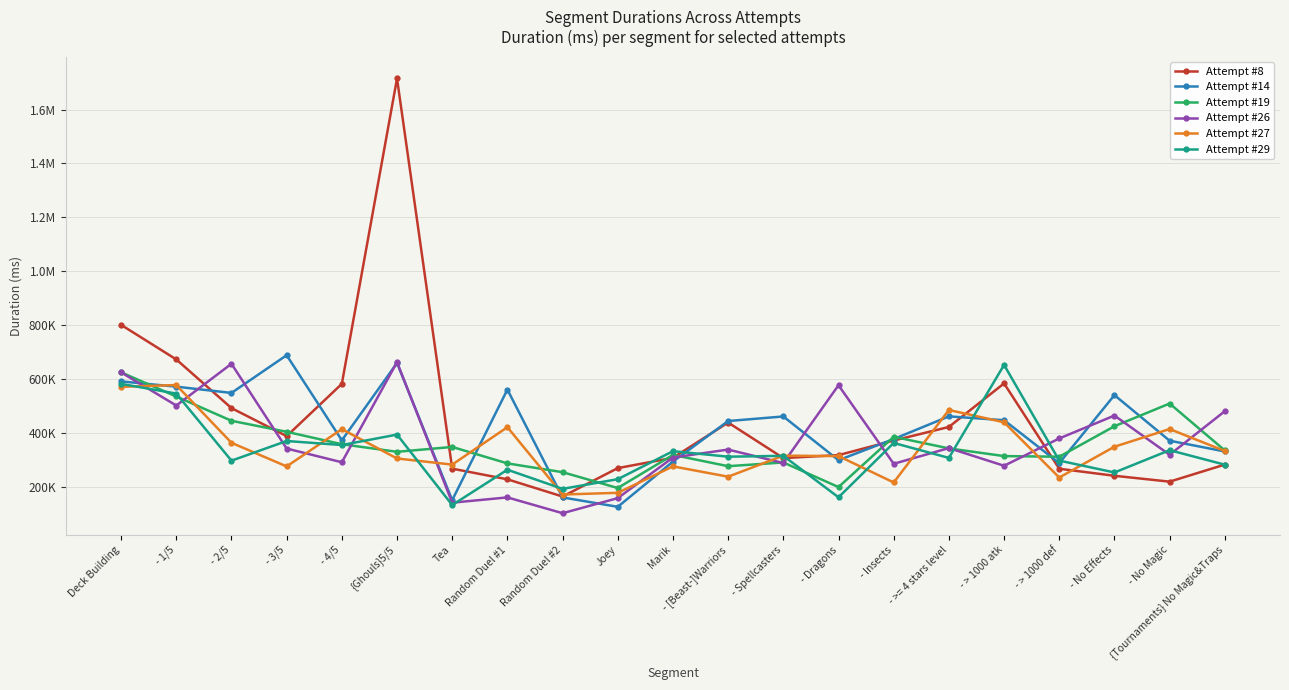

Does the chart have visible grid lines?

Yes